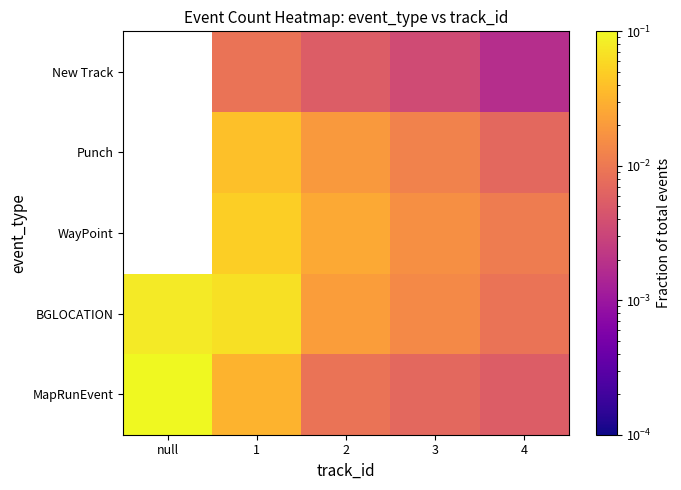

What is the total value across all series at 1?

0.2